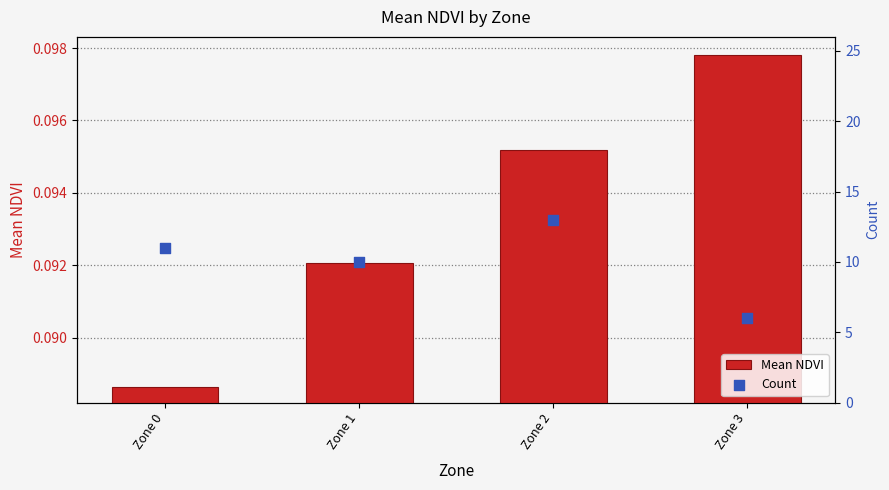

At which category is the sum across all series the highest?

Zone 2